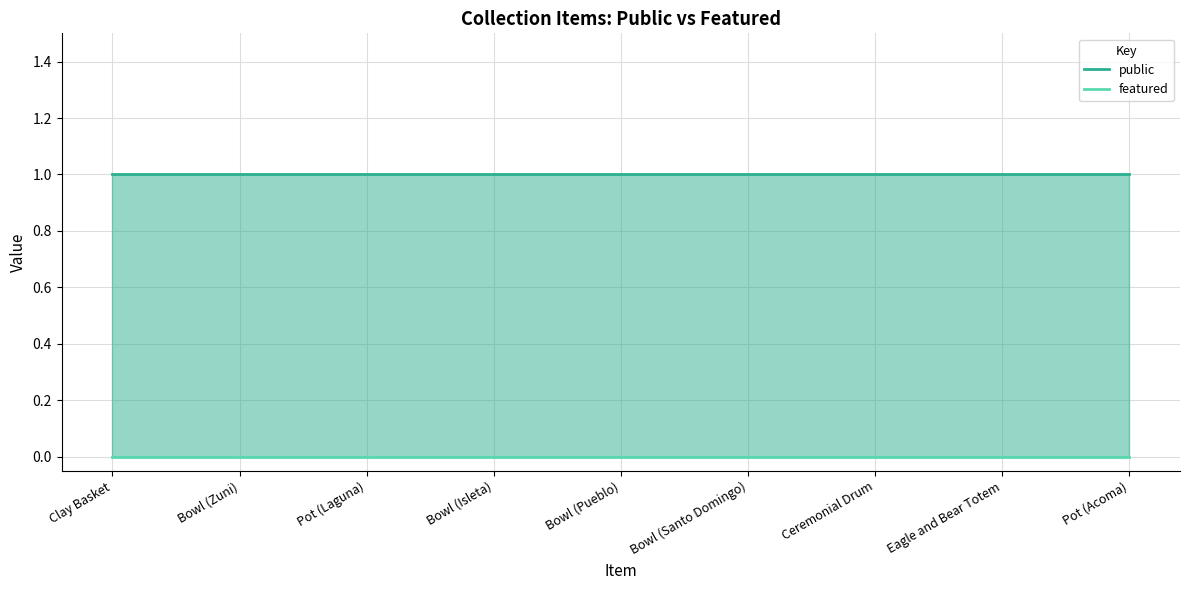

Which series has the largest total across all categories?

public